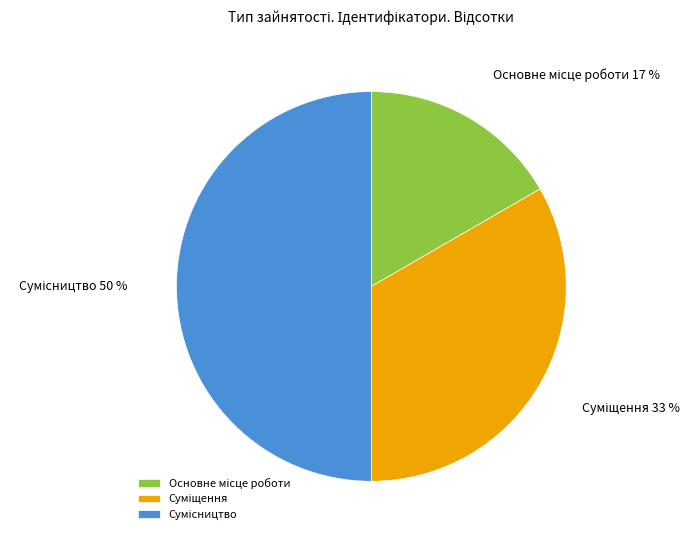

To the nearest percent, what is the average slice percentage?

33%